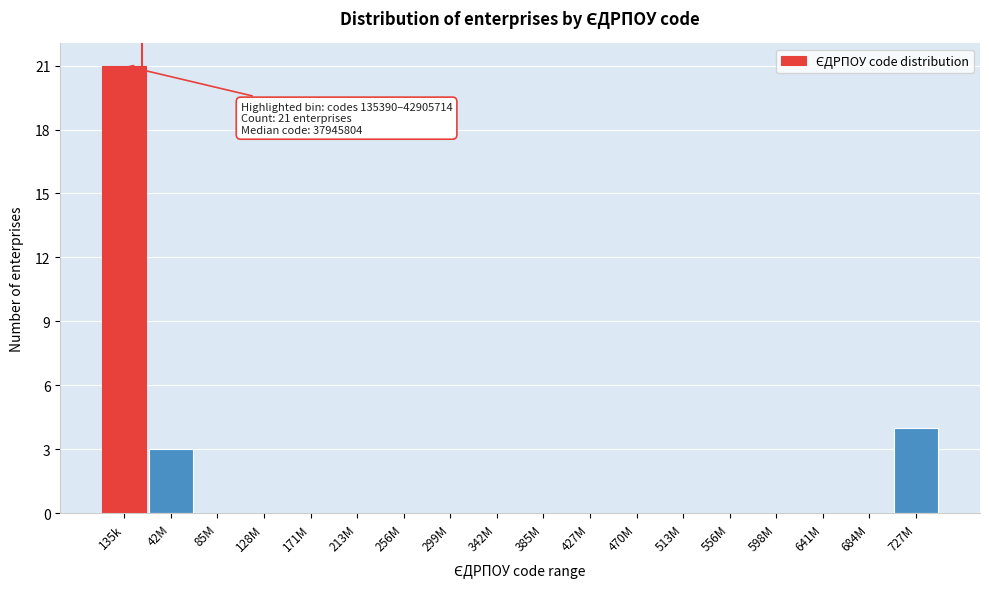

Reading left to right, what are all the values shown in this chart?

135k=21	42M=3	85M=0	128M=0	171M=0	213M=0	256M=0	299M=0	342M=0	385M=0	427M=0	470M=0	513M=0	556M=0	598M=0	641M=0	684M=0	727M=4